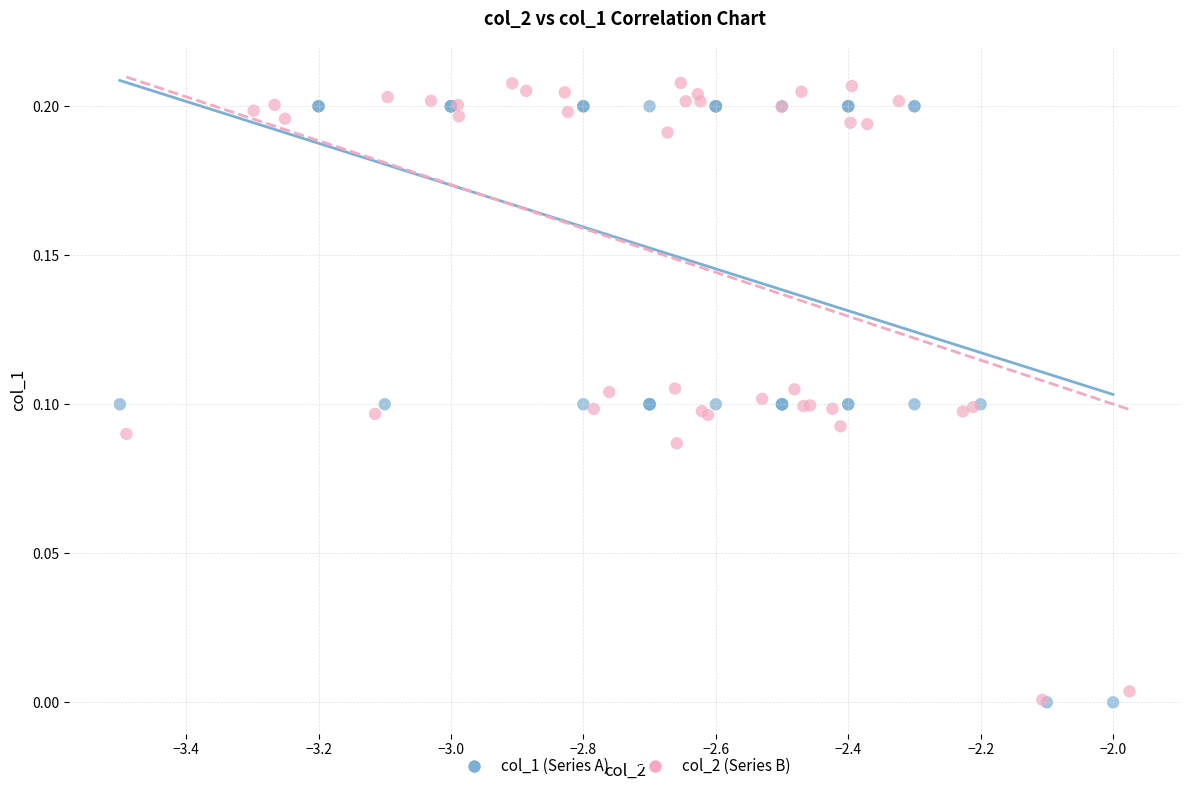

What are all the series names shown in the legend?

col_1 (Series A), col_2 (Series B)